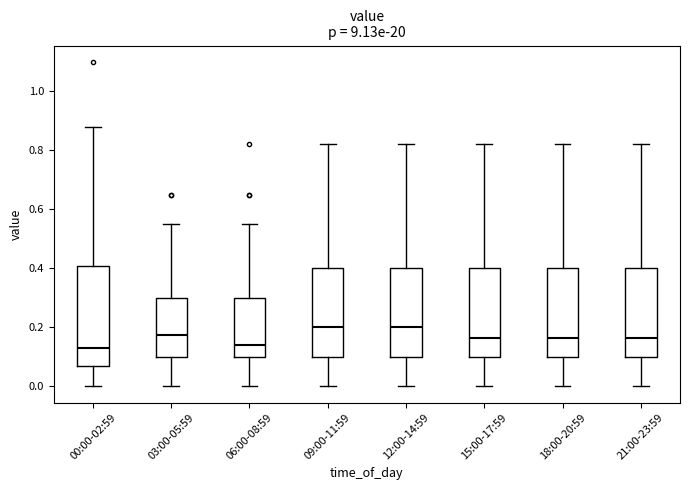

Where does the upper whisker of the box for 15:00-17:59 end on the y-axis? The values are not printed on the chart, so give them approximately, as read against the axis.

0.82